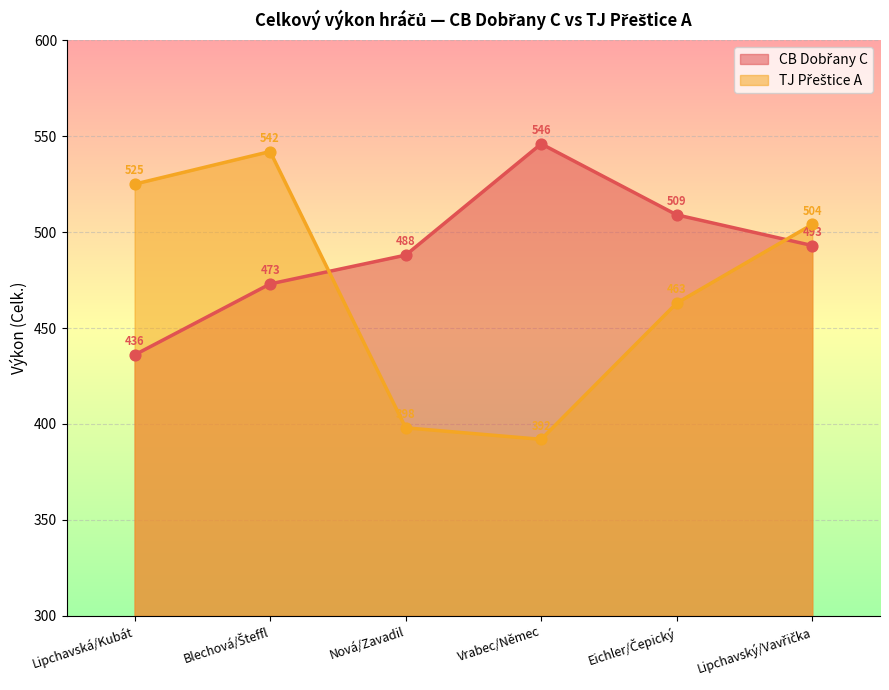

What are all the series names shown in the legend?

CB Dobřany C, TJ Přeštice A